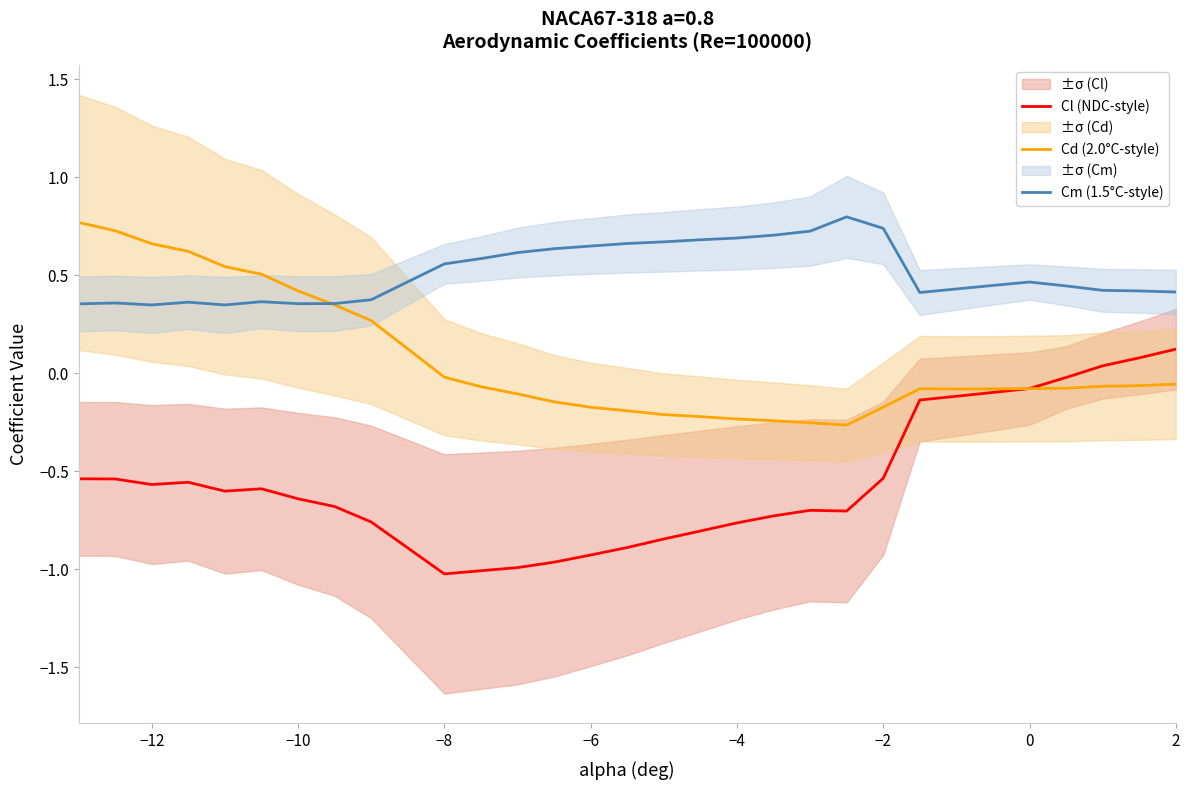

True or false: Cm (1.5°C-style) and Cl (NDC-style) cross at least once.

False